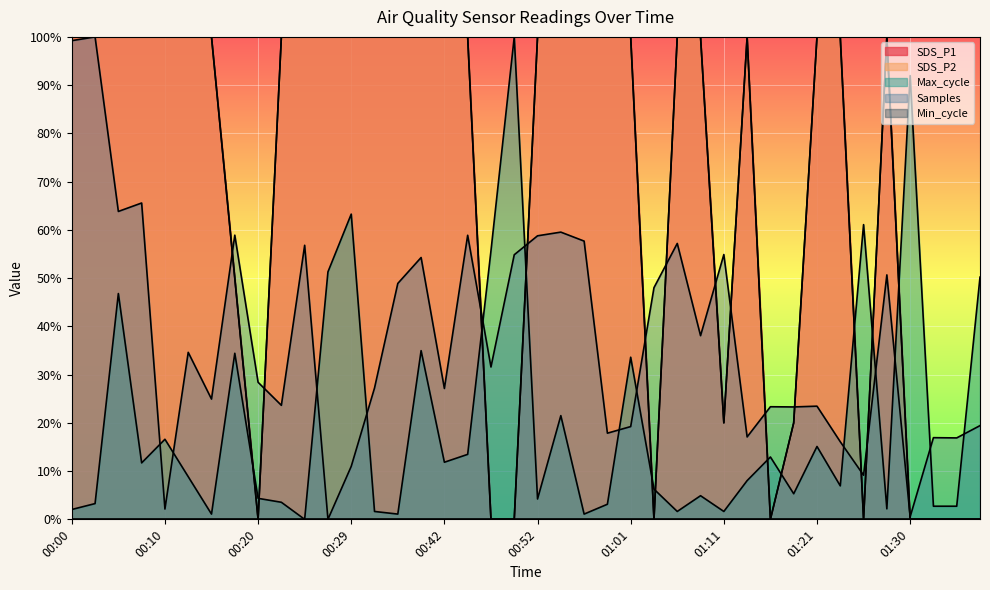

What is the approximate value of SDS_P1 at 00:17?

0.5